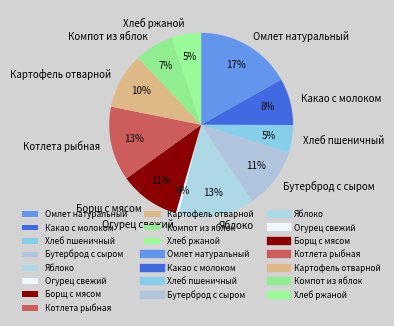

To the nearest percent, what is the average slice percentage?

9%